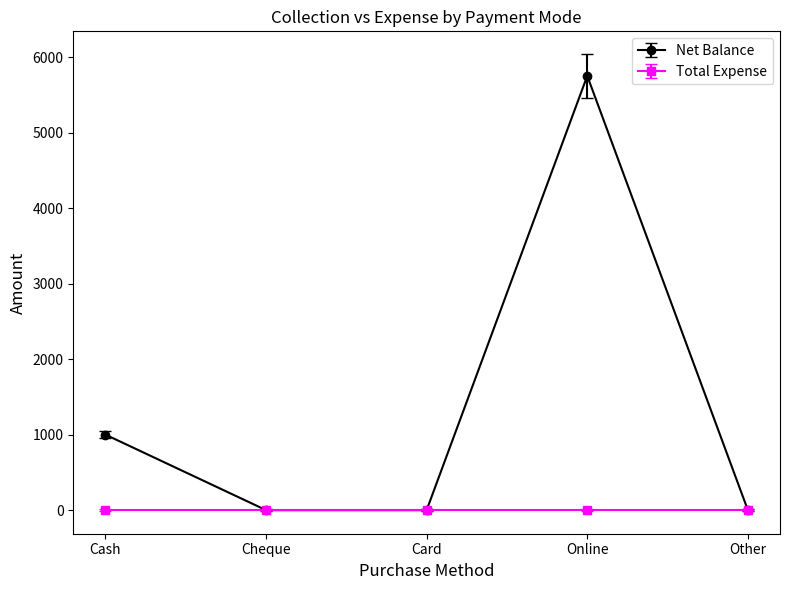

The value of Total Expense at Other is 0. True or false?

True